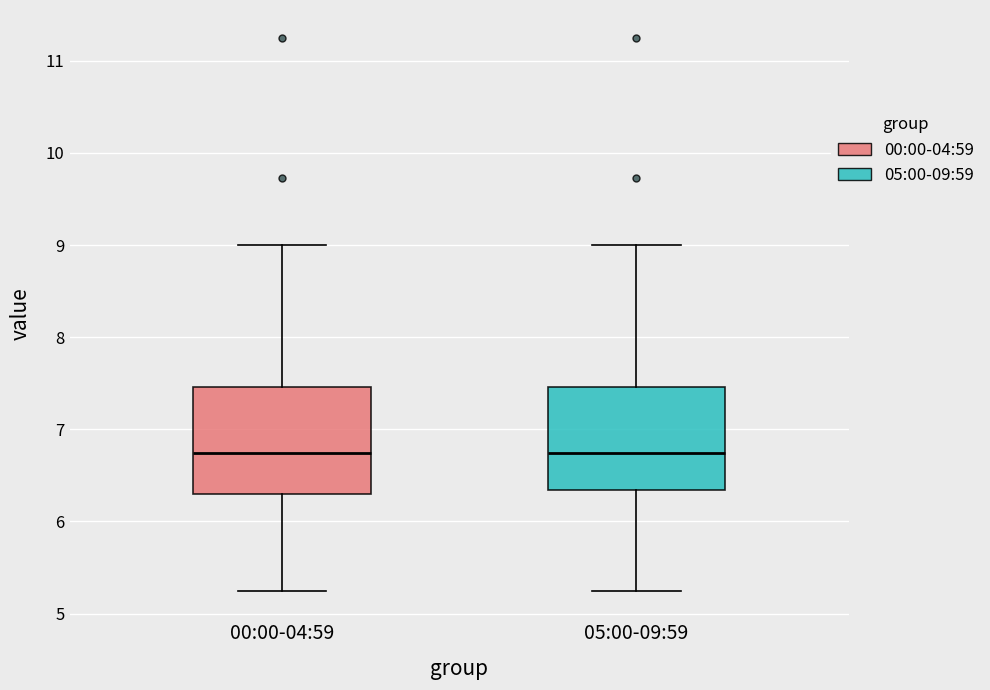

Where does the lower whisker of the box for 00:00-04:59 end on the y-axis? The values are not printed on the chart, so give them approximately, as read against the axis.

5.3